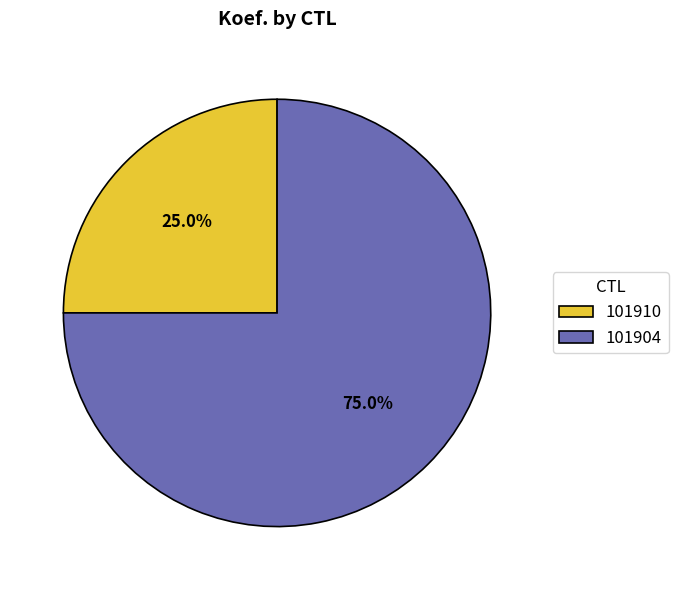

What is the total percentage of 101904 and 101910?

100.0%